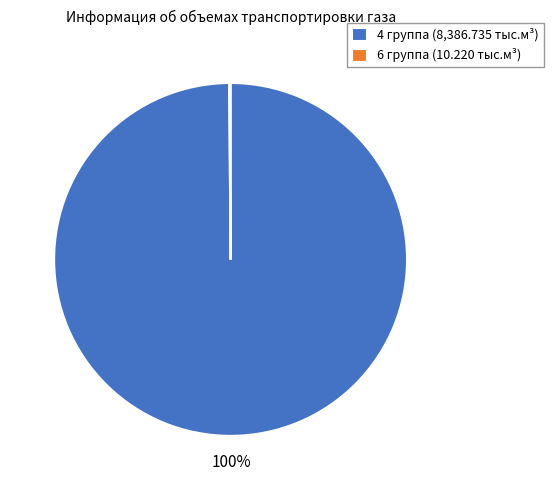

True or false: 4 группа (8,386.735 тыс.м³) accounts for 100% of the total.

True